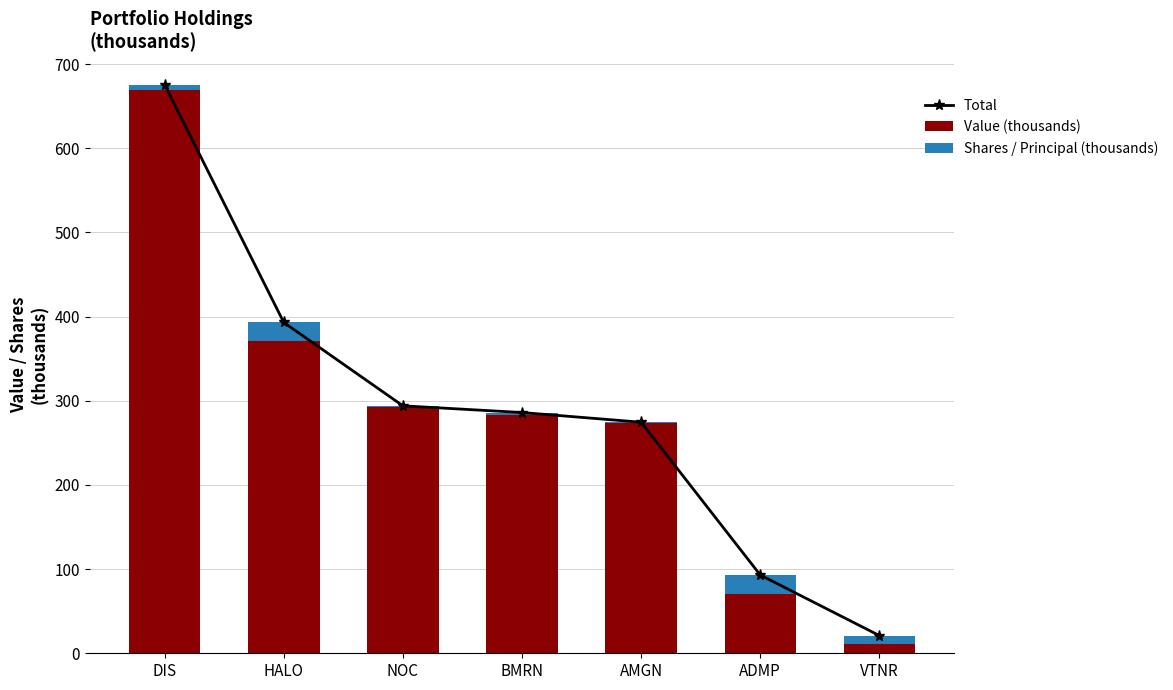

What is the difference between the Value (thousands) values at ADMP and DIS?

598.0